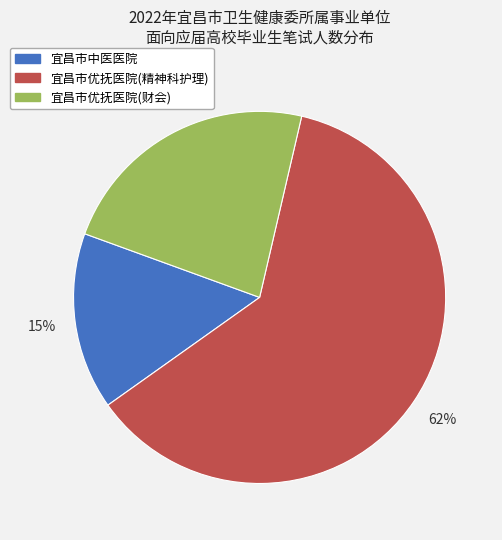

The 宜昌市优抚医院(精神科护理) slice represents 53% of the pie. True or false?

False